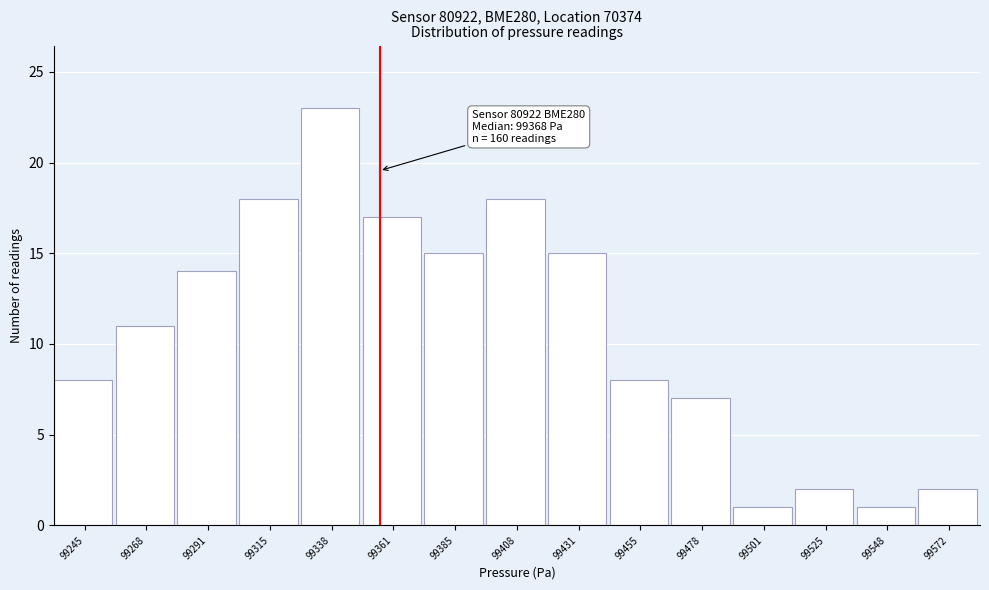

Reading left to right, extract all data points from this chart.

8	11	14	18	23	17	15	18	15	8	7	1	2	1	2